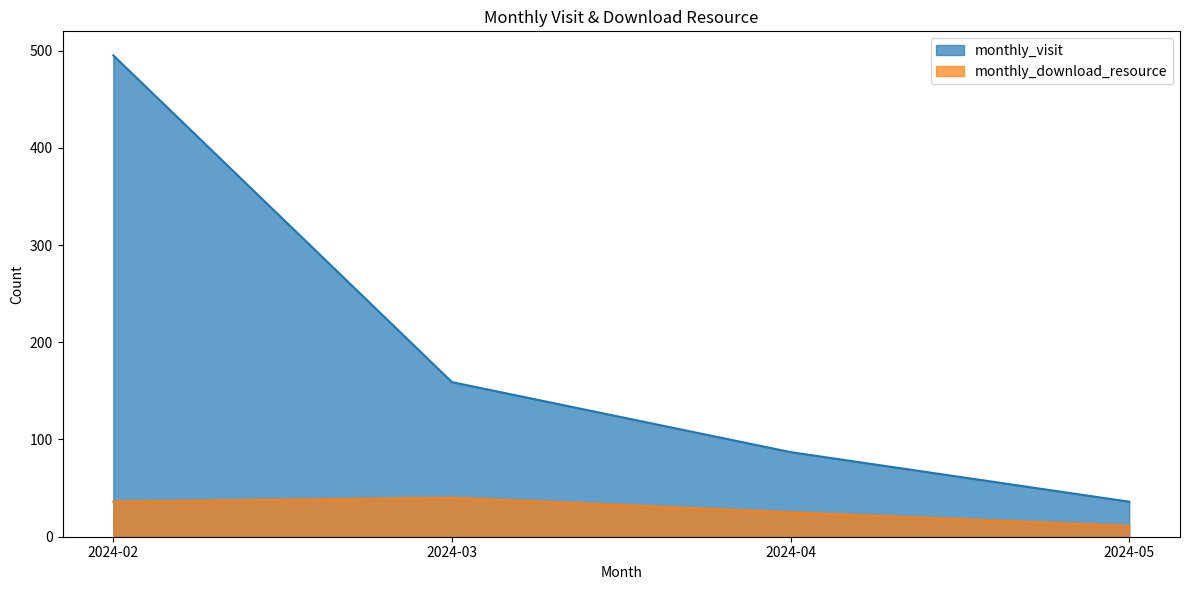

Count the number of data series in this chart.

2